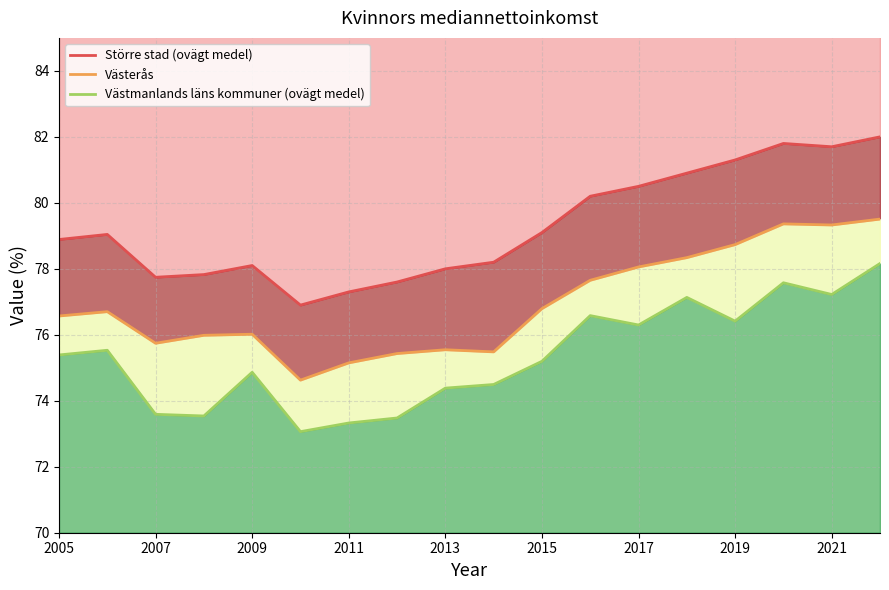

True or false: Västmanlands läns kommuner (ovägt medel) and Västerås cross at least once.

False